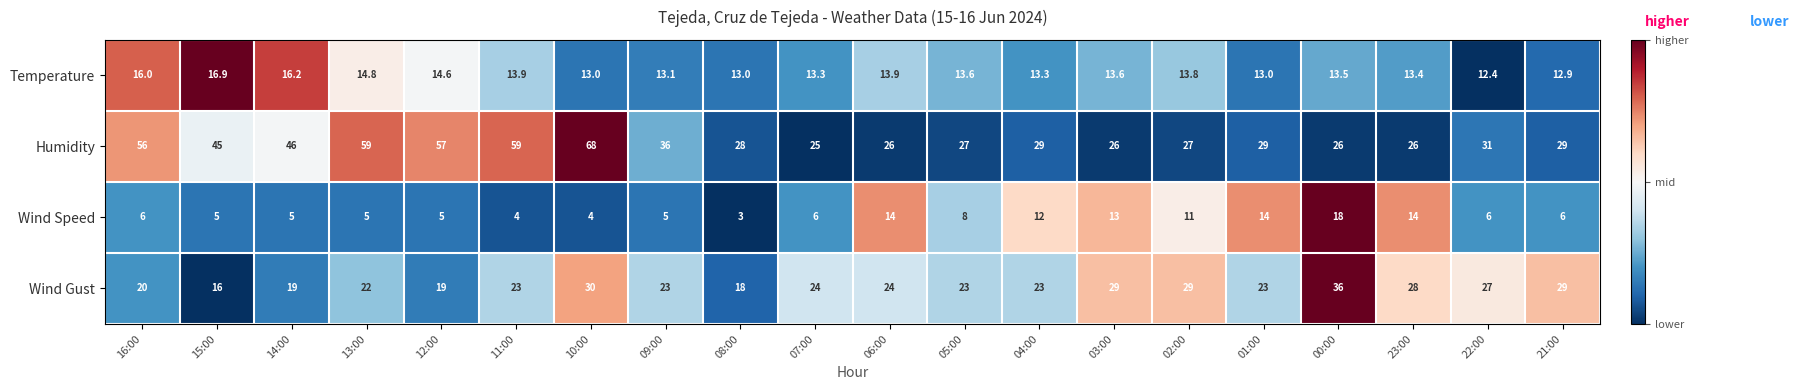

What is the difference between the second highest and minimum values in the Temperature series?

3.8